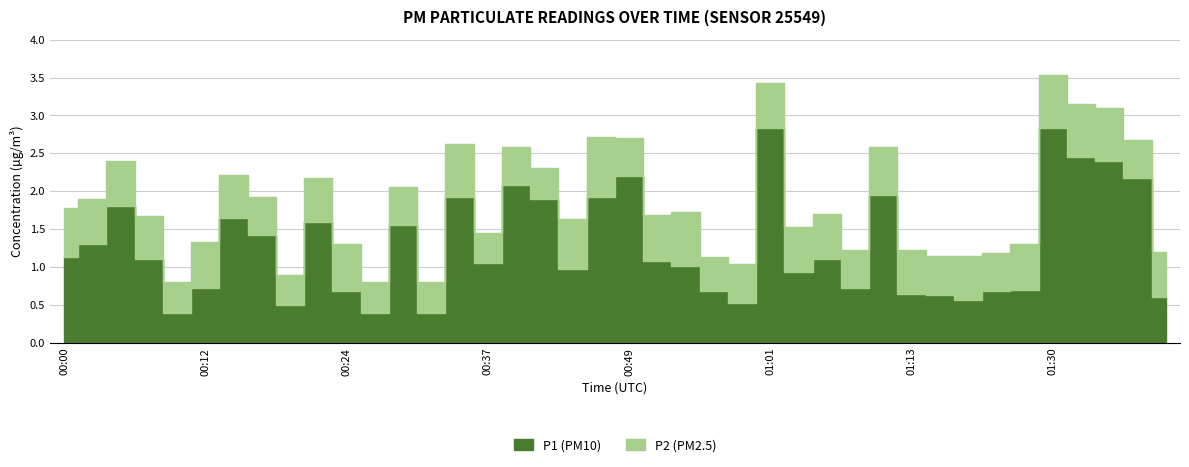

List the series in order of their peak value, highest first.

P1, P2